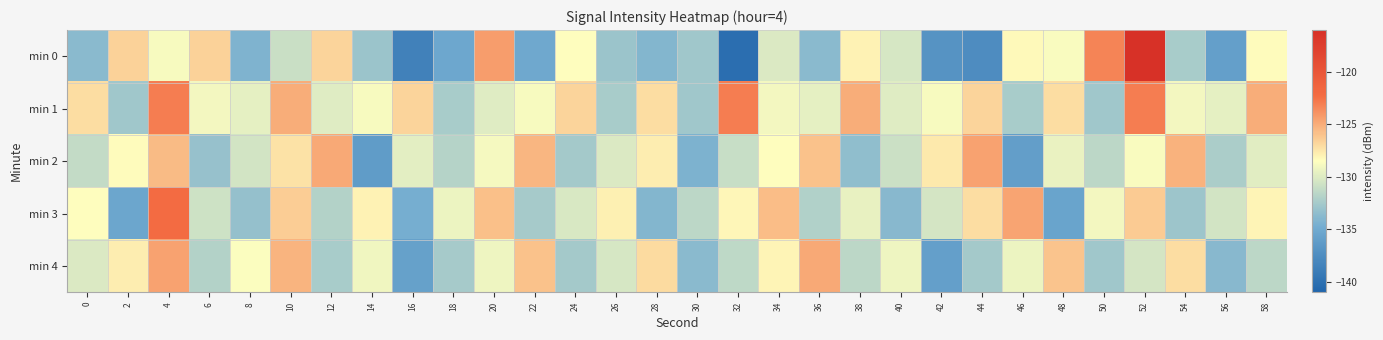

Rank the series by their maximum value, from highest to lowest.

min 0, min 3, min 1, min 2, min 4